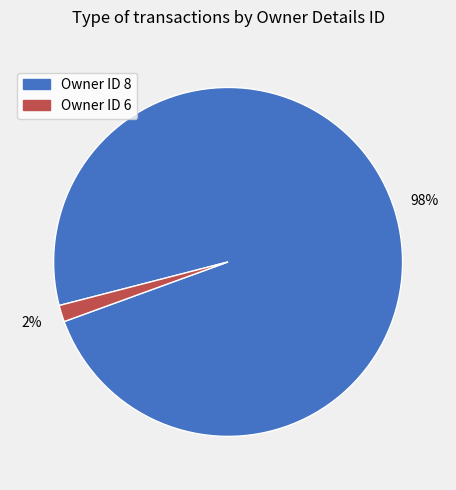

To the nearest percent, what is the average slice percentage?

50%